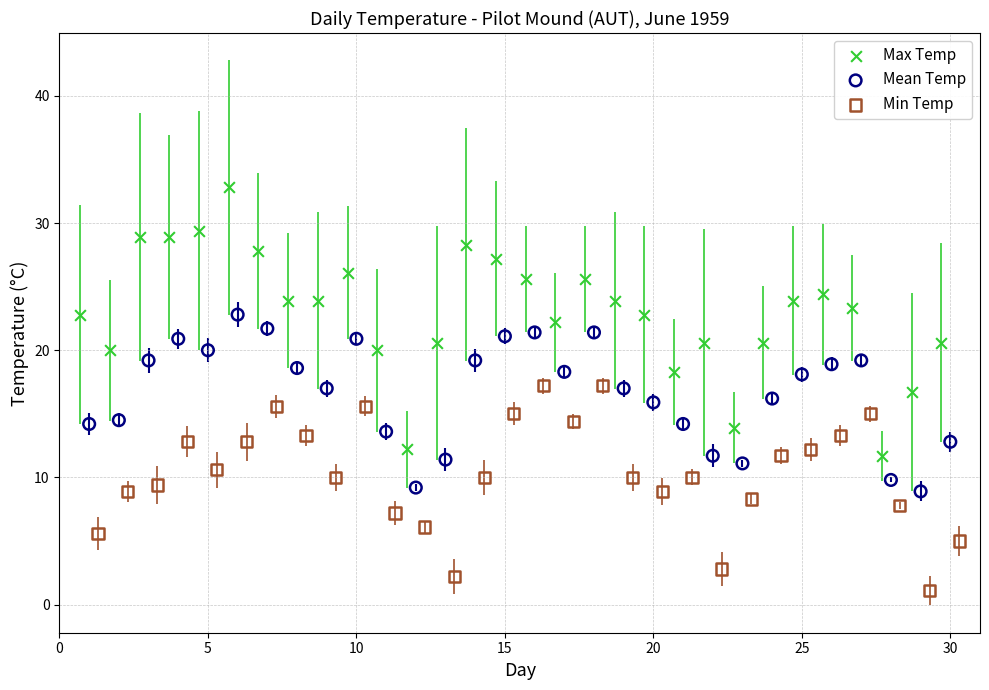

Which series has the largest Y range (max minus min)?

Max Temp